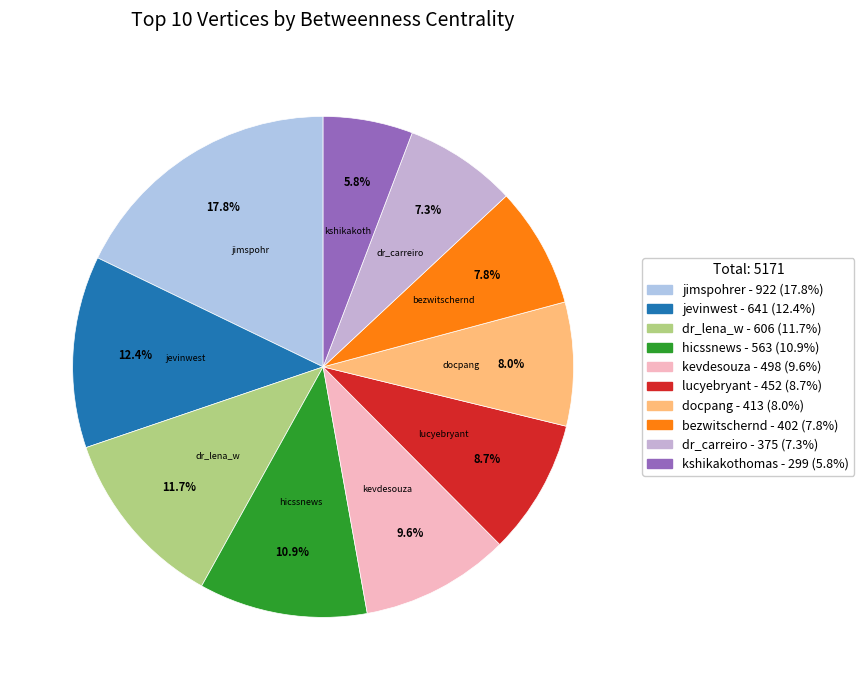

Rank the categories by value from lowest to highest.

kshikakothomas, dr_carreiro, bezwitschernd, docpang, lucyebryant, kevdesouza, hicssnews, dr_lena_w, jevinwest, jimspohrer